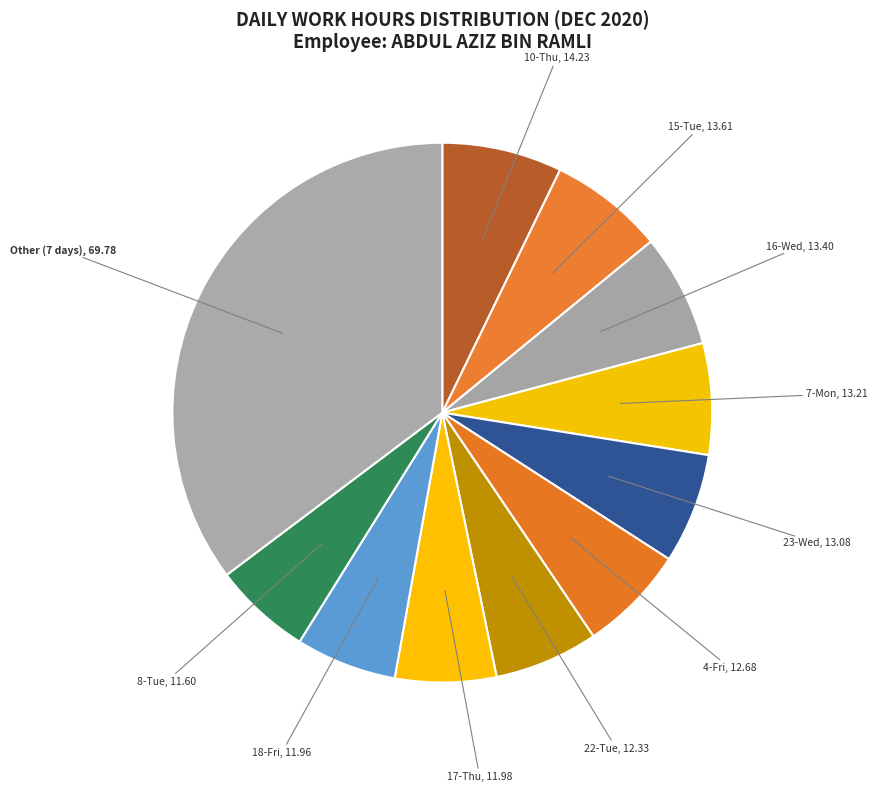

How many segments does this pie chart have?

11